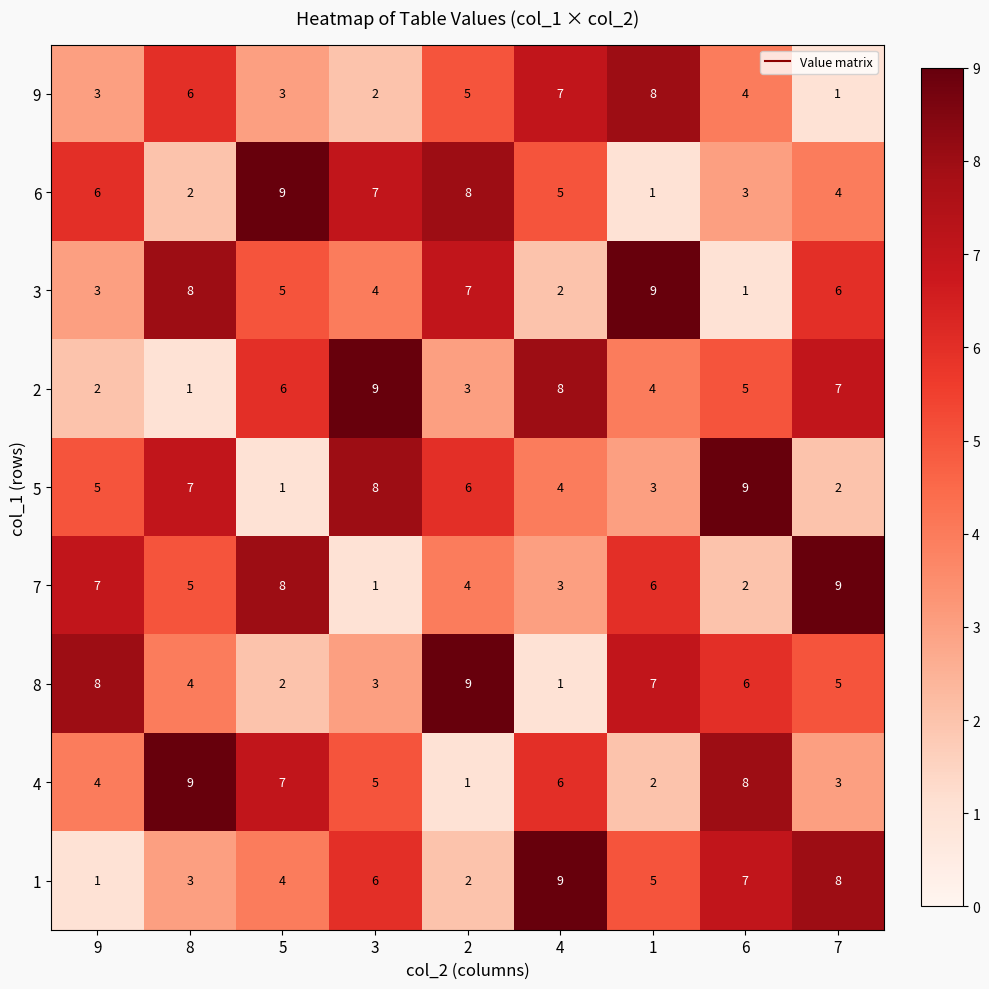

What is the spread (max minus min) of values at 6?

8